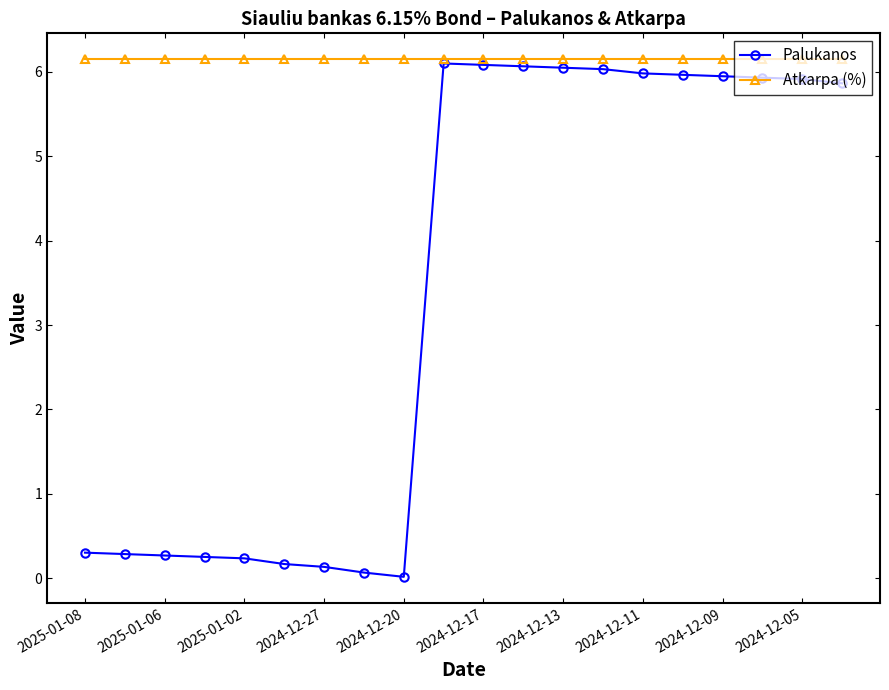

Which series has the largest range (max minus min)?

Palukanos